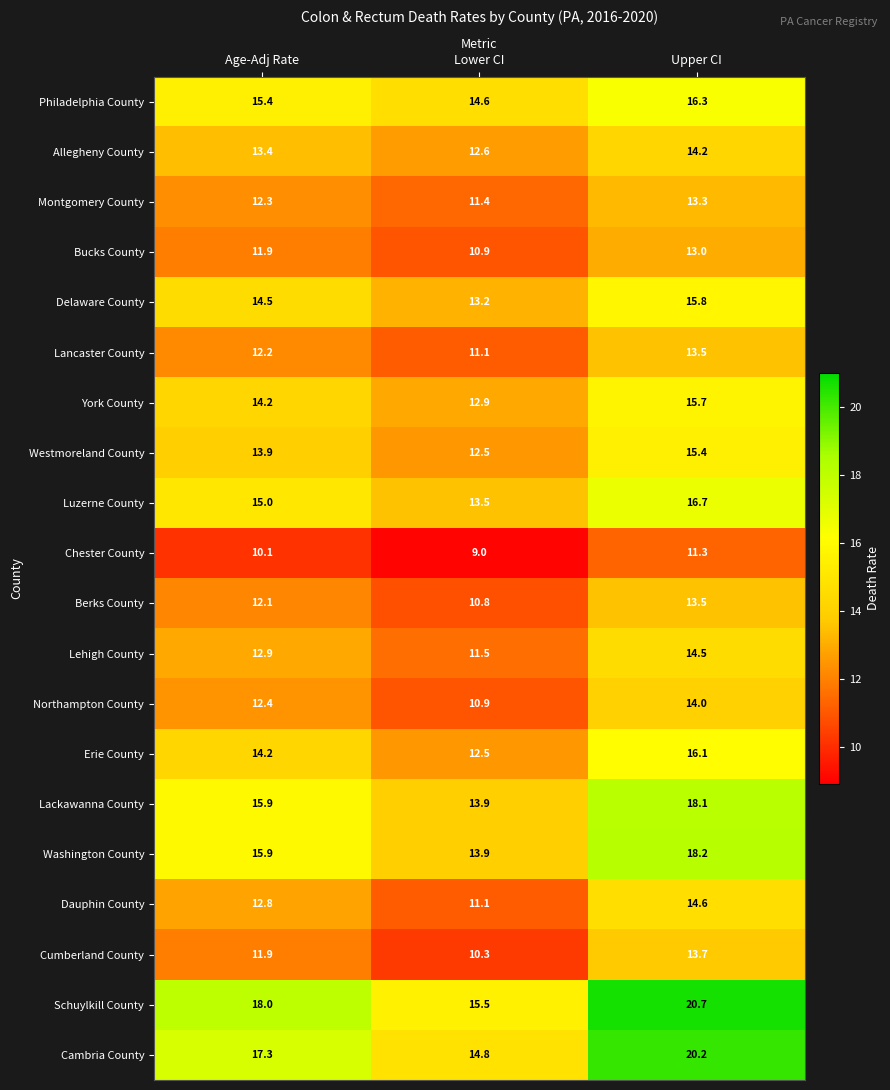

What is the difference between the maximum and minimum values in the Northampton County series?

3.1